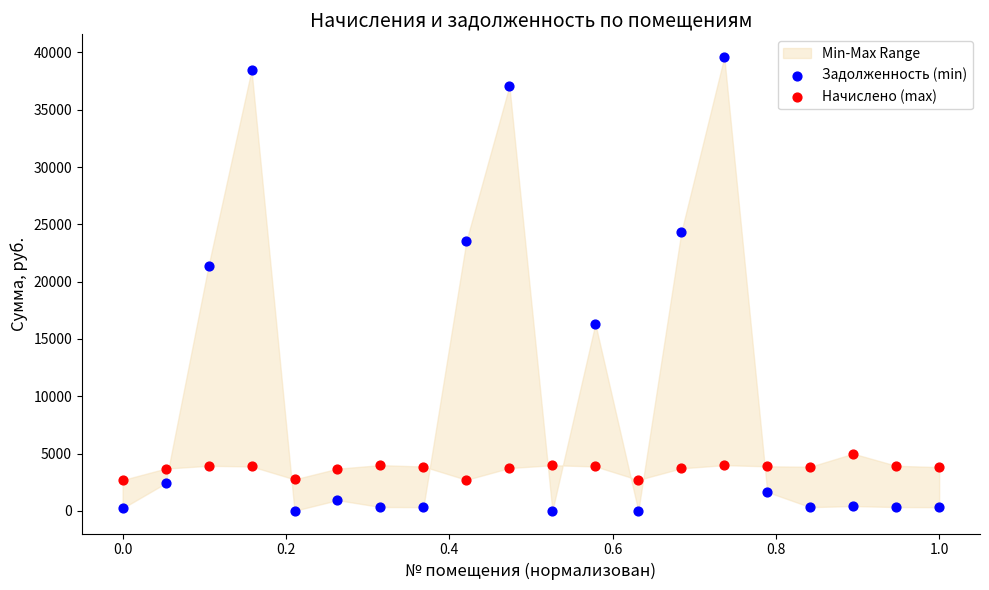

Across all data points, what is the range of X values (max minus min)?

1.0